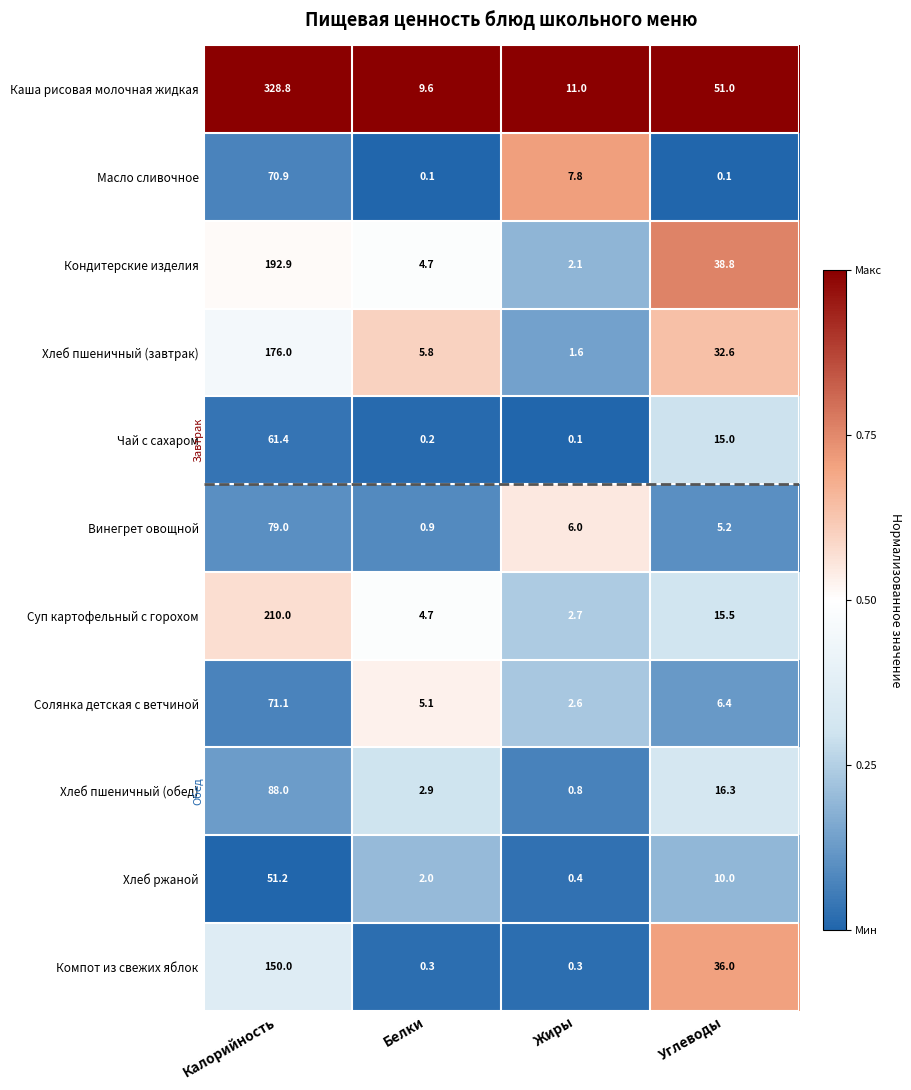

Which series has the widest spread of values?

Каша рисовая молочная жидкая